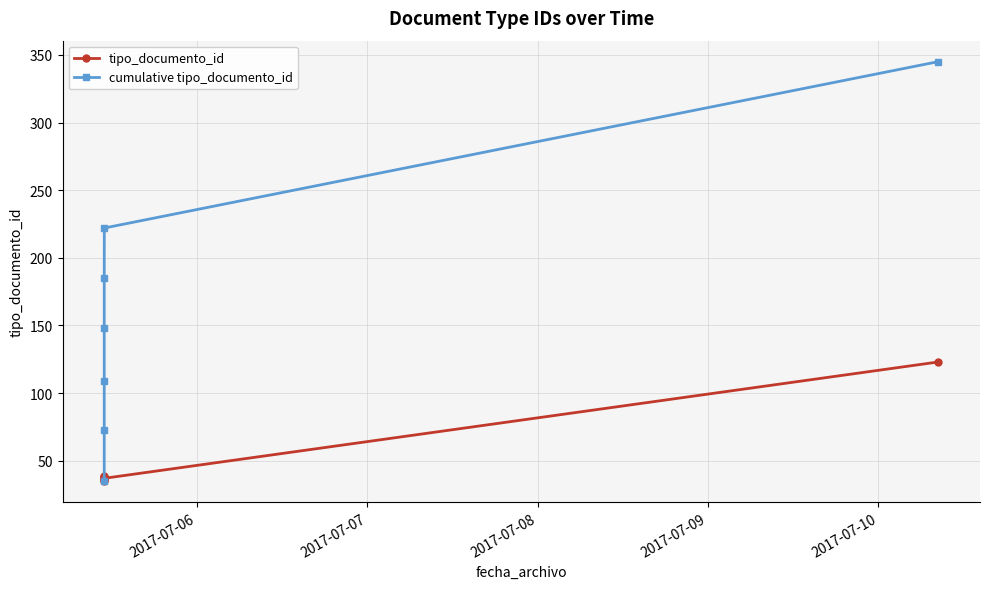

True or false: tipo_documento_id and cumulative tipo_documento_id cross at least once.

False